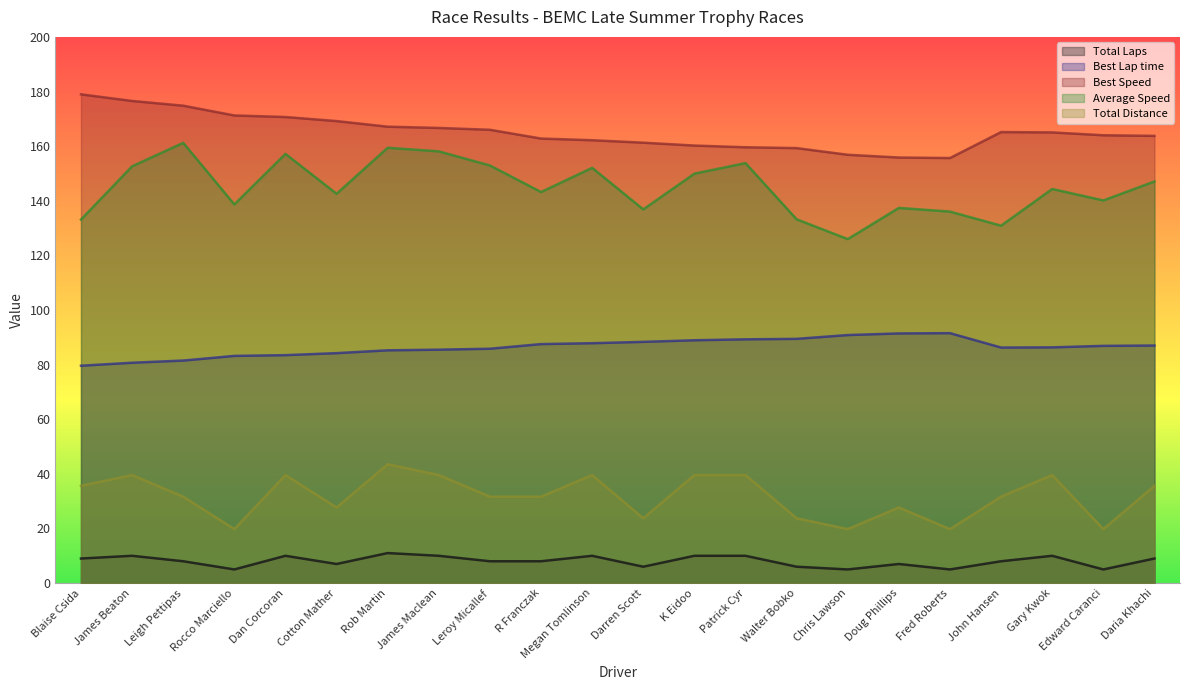

At how many categories does at least one series exceed 75?

22